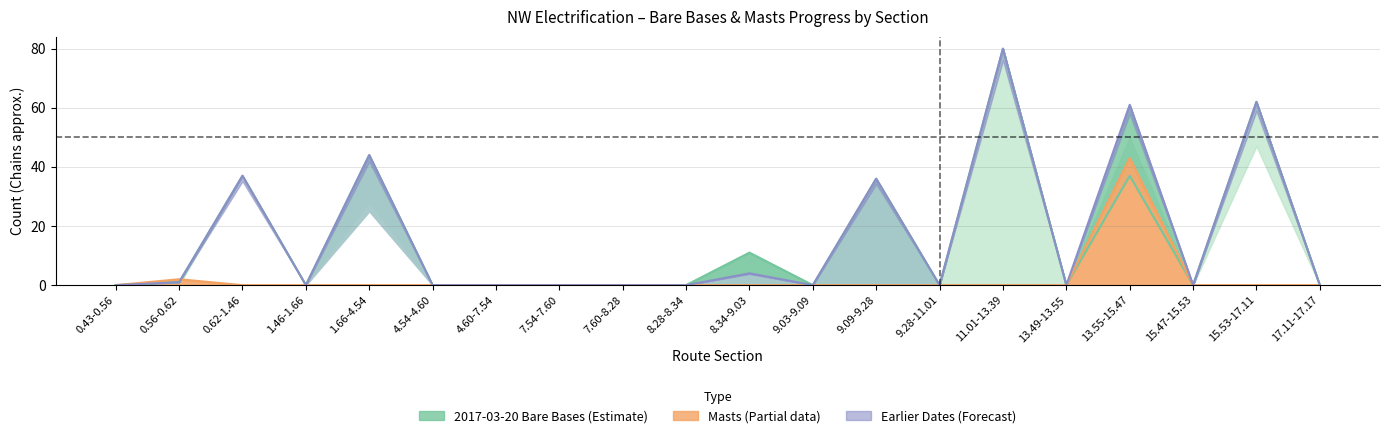

At which category does 2017-03-20 Bare Bases reach its first local peak?

0.62-1.46